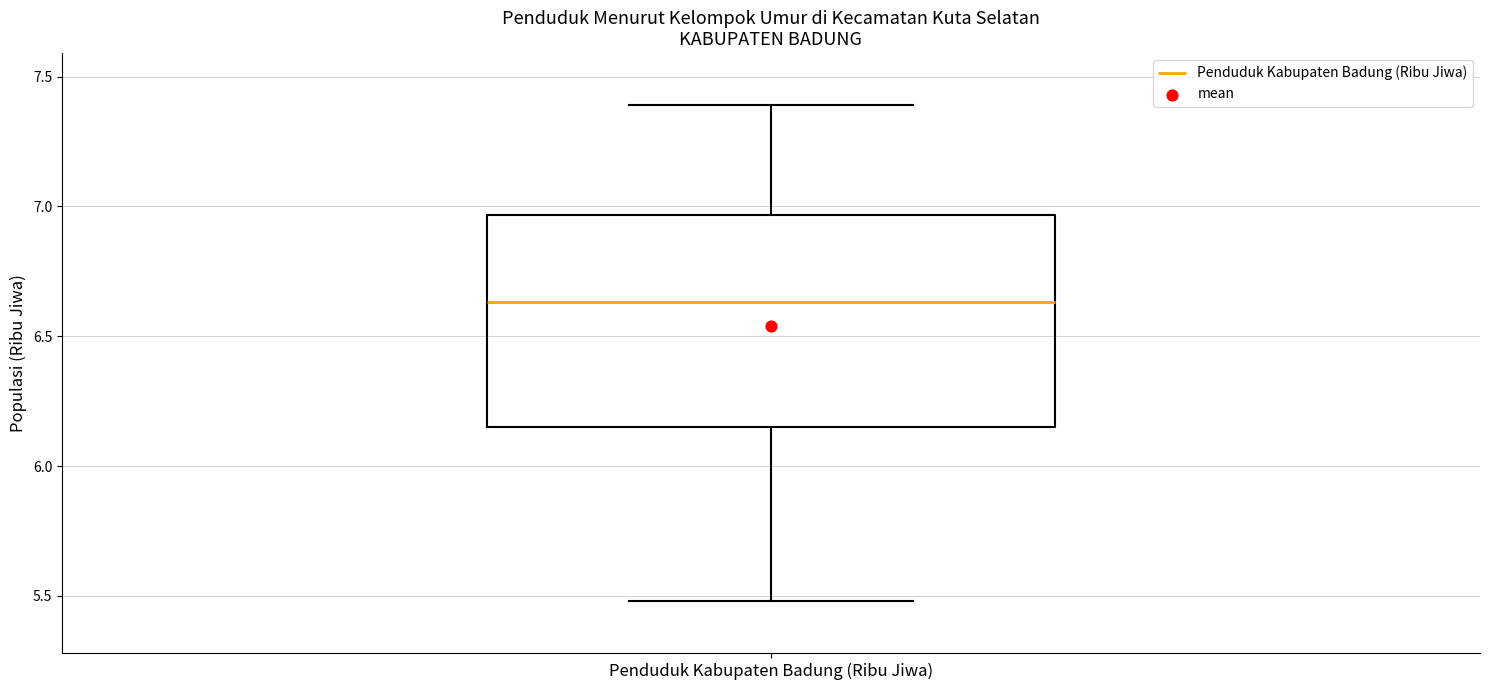

Transcribe this box plot: give where the median line is, the range the box spans, and where the two whiskers end, as read against the y-axis. The values are not printed on the chart, so give them approximately, as read against the axis.

median 6.65, box 6.15 to 6.95, whiskers 5.50 to 7.40